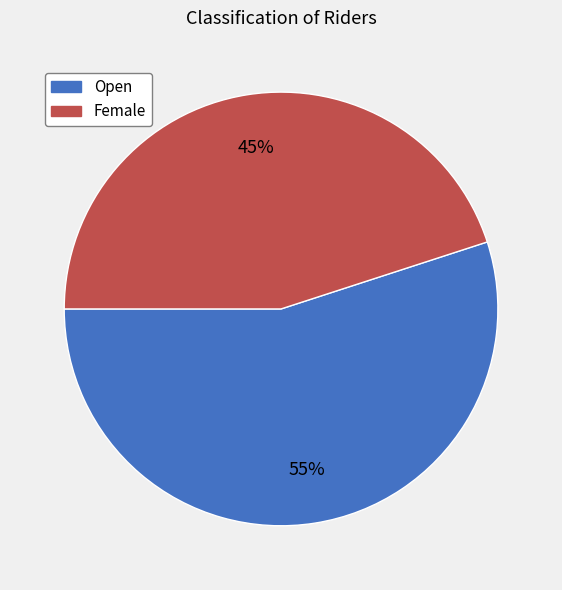

Which has a higher value, Open or Female?

Open